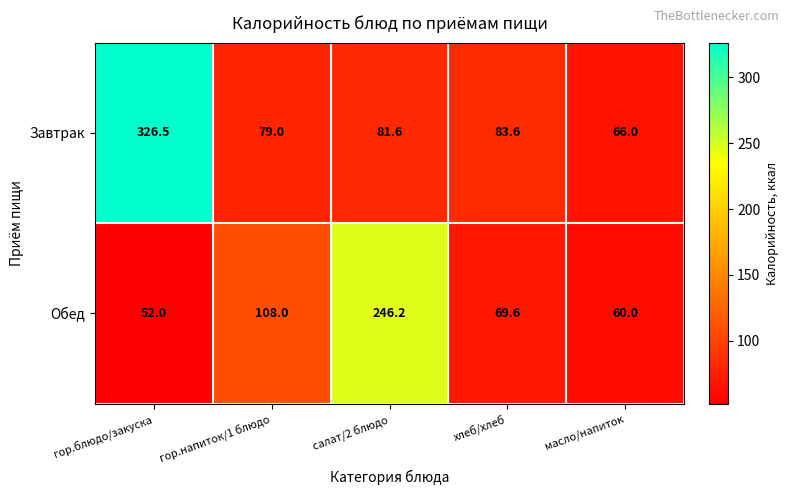

Which category has the highest value across all series?

гор.блюдо/закуска